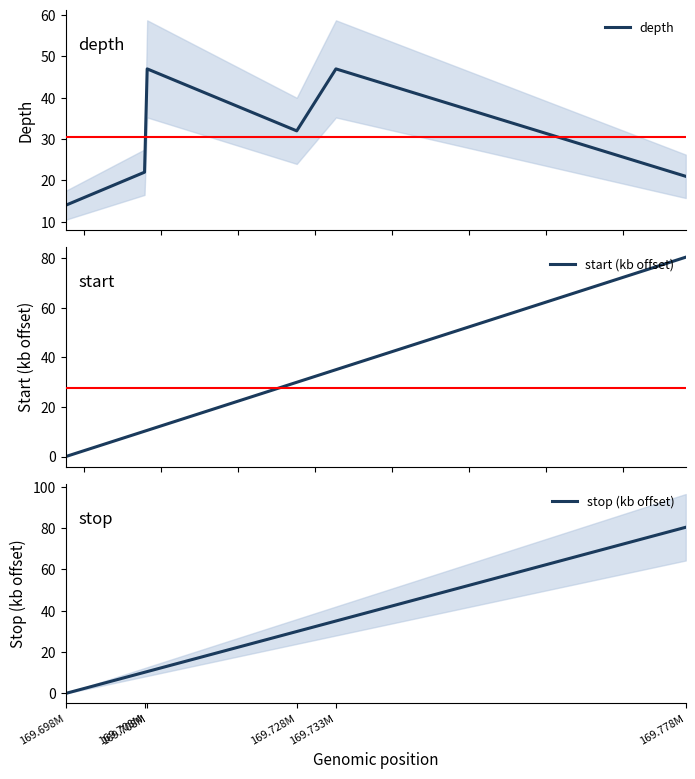

Reading left to right, what are all the values shown in this chart?

depth: 169.698M=14.0	169.708M=22.0	169.708M=47.0	169.728M=32.0	169.733M=47.0	169.778M=21.0
start (kb offset): 169.698M=0.0	169.708M=10.2	169.708M=10.6	169.728M=30.0	169.733M=35.1	169.778M=80.4
stop (kb offset): 169.698M=0.0	169.708M=10.2	169.708M=10.6	169.728M=30.0	169.733M=35.1	169.778M=80.4